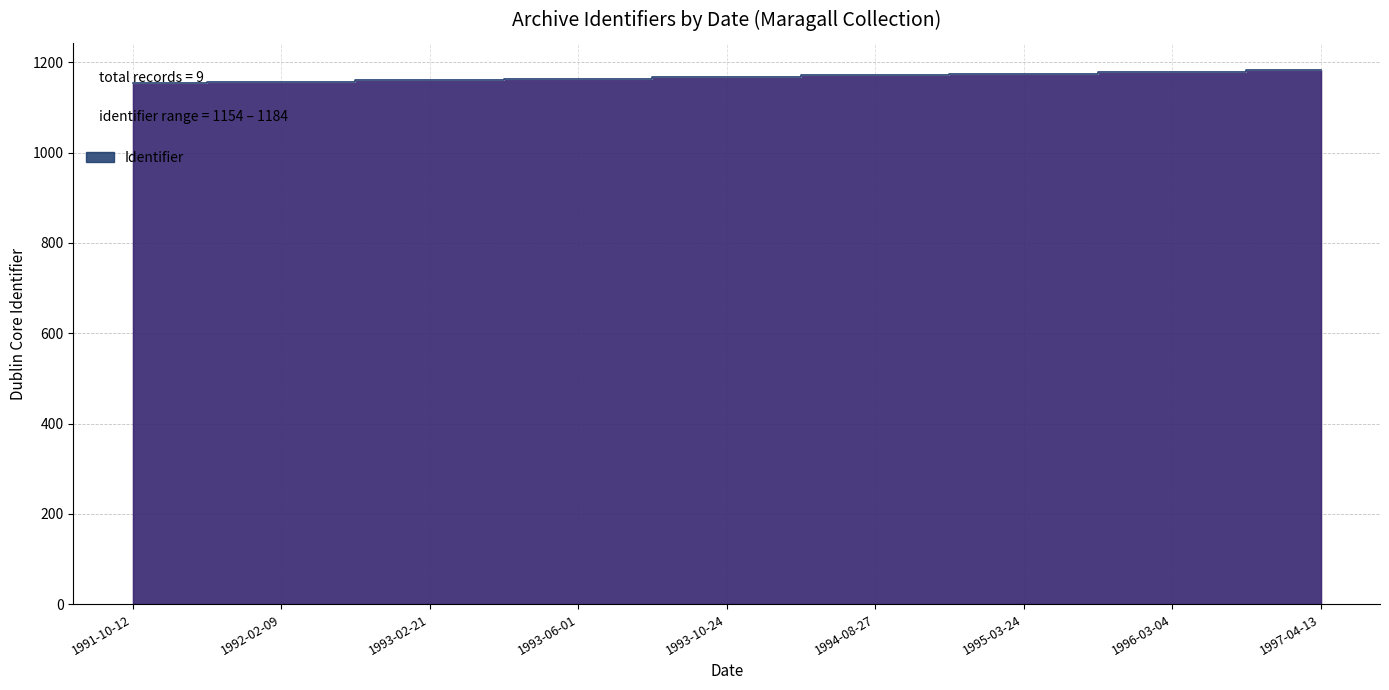

What is the maximum value shown in the chart?

1184